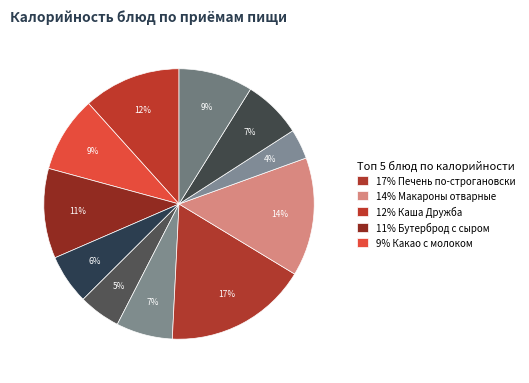

Rank the categories by value from lowest to highest.

Вафли, Салат из капусты, Слива, Суп крестьянский, Компот из яблок, Хлеб пшеничный/ржаной, Какао с молоком, Бутерброд с сыром, Каша Дружба, Макароны отварные, Печень по-строгановски